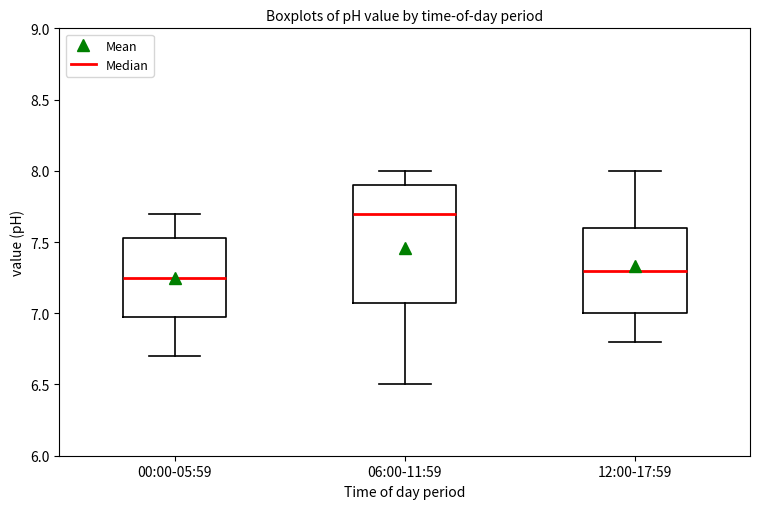

Reading left to right, transcribe this box plot: for each box, give where its median line is, the range the box spans, and where its two whiskers end, as read against the y-axis. The values are not printed on the chart, so give them approximately, as read against the axis.

00:00-05:59: median 7.25, box 7.00 to 7.55, whiskers 6.70 to 7.70
06:00-11:59: median 7.70, box 7.10 to 7.90, whiskers 6.50 to 8.00
12:00-17:59: median 7.30, box 7.00 to 7.60, whiskers 6.80 to 8.00